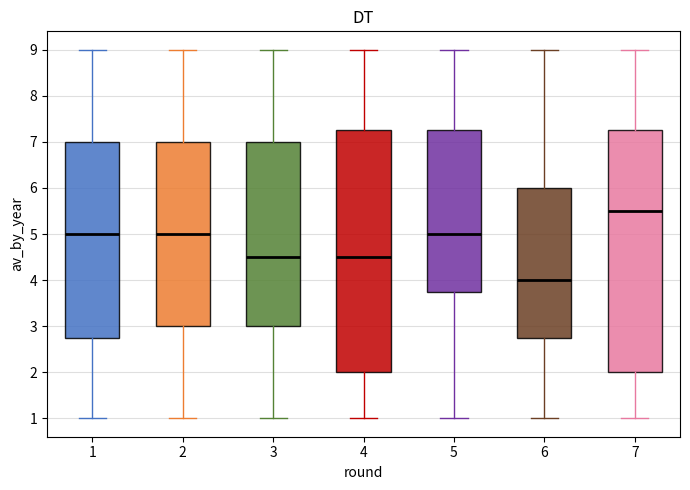

Reading left to right, transcribe this box plot: for each box, give where its median line is, the range the box spans, and where its two whiskers end, as read against the y-axis. The values are not printed on the chart, so give them approximately, as read against the axis.

1: median 5.0, box 2.8 to 7.0, whiskers 1.0 to 9.0
2: median 5.0, box 3.0 to 7.0, whiskers 1.0 to 9.0
3: median 4.5, box 3.0 to 7.0, whiskers 1.0 to 9.0
4: median 4.5, box 2.0 to 7.3, whiskers 1.0 to 9.0
5: median 5.0, box 3.8 to 7.3, whiskers 1.0 to 9.0
6: median 4.0, box 2.8 to 6.0, whiskers 1.0 to 9.0
7: median 5.5, box 2.0 to 7.3, whiskers 1.0 to 9.0